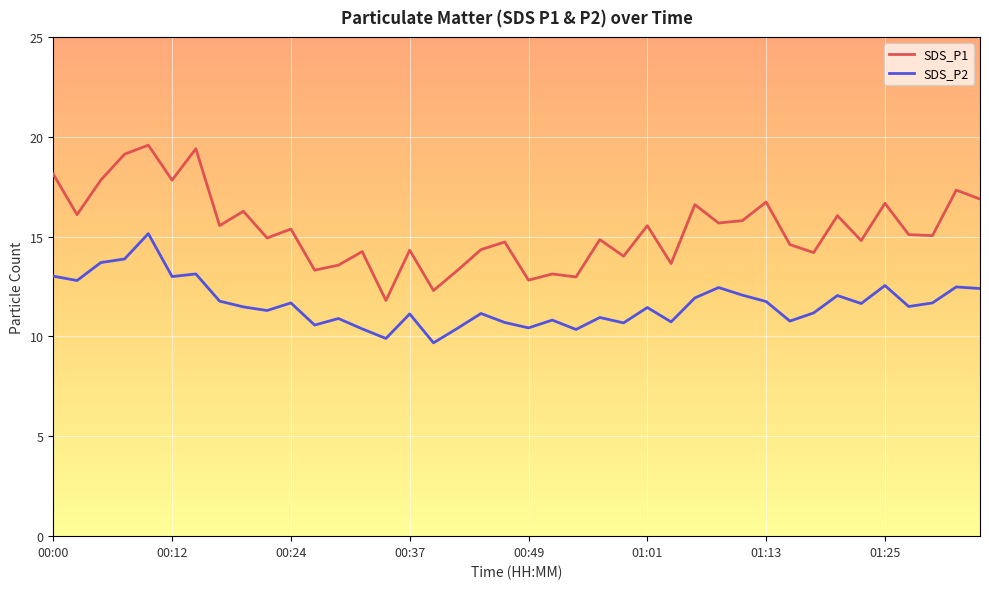

What is the highest value of the SDS_P2 series?

15.2